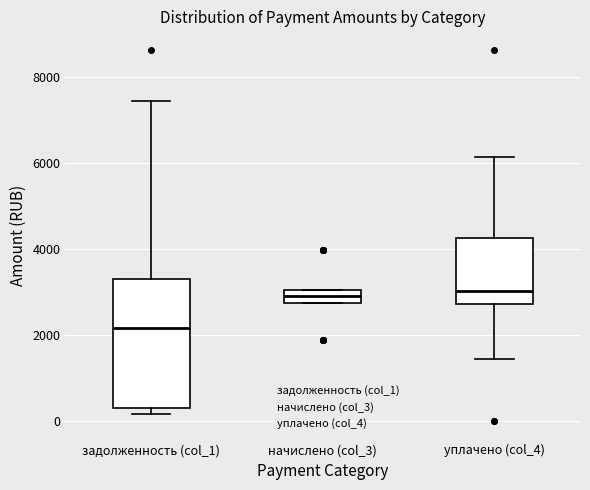

Reading left to right, transcribe this box plot: for each box, give where its median line is, the range the box spans, and where its two whiskers end, as read against the y-axis. The values are not printed on the chart, so give them approximately, as read against the axis.

задолженность (col_1): median 2200, box 400 to 3200, whiskers 200 to 7400
начислено (col_3): median 3000 (inside the box), box 2800 to 3000, whiskers 2800 to 3000
уплачено (col_4): median 3000, box 2800 to 4200, whiskers 1400 to 6200